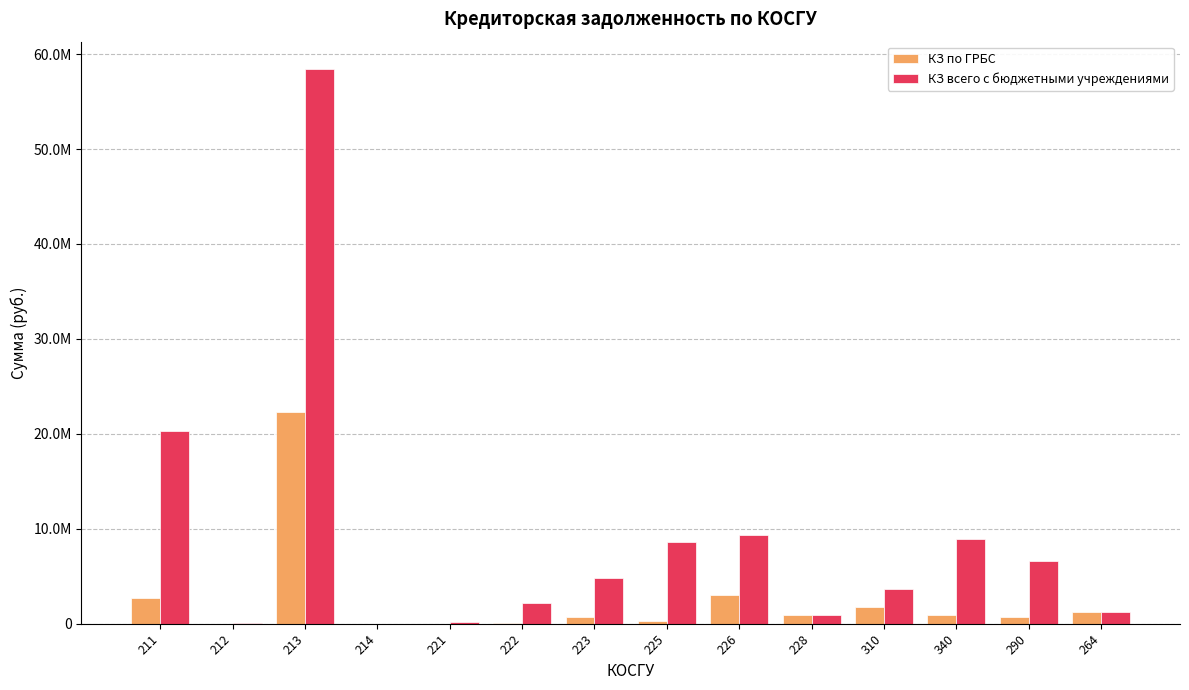

Reading left to right, list all the values displayed in this chart.

КЗ по ГРБС: 211=2717923.6	212=0.0	213=22339899.5	214=0.0	221=0.0	222=57000.0	223=715392.6	225=254388.5	226=3046339.4	228=955200.0	310=1806576.6	340=915358.1	290=737998.2	264=1272325.0
КЗ всего с бюджетными учреждениями: 211=20299316.9	212=51050.8	213=58389270.0	214=991.2	221=188274.3	222=2196994.3	223=4783868.0	225=8617167.6	226=9322042.2	228=955200.0	310=3621509.4	340=8889917.4	290=6646769.2	264=1272325.0